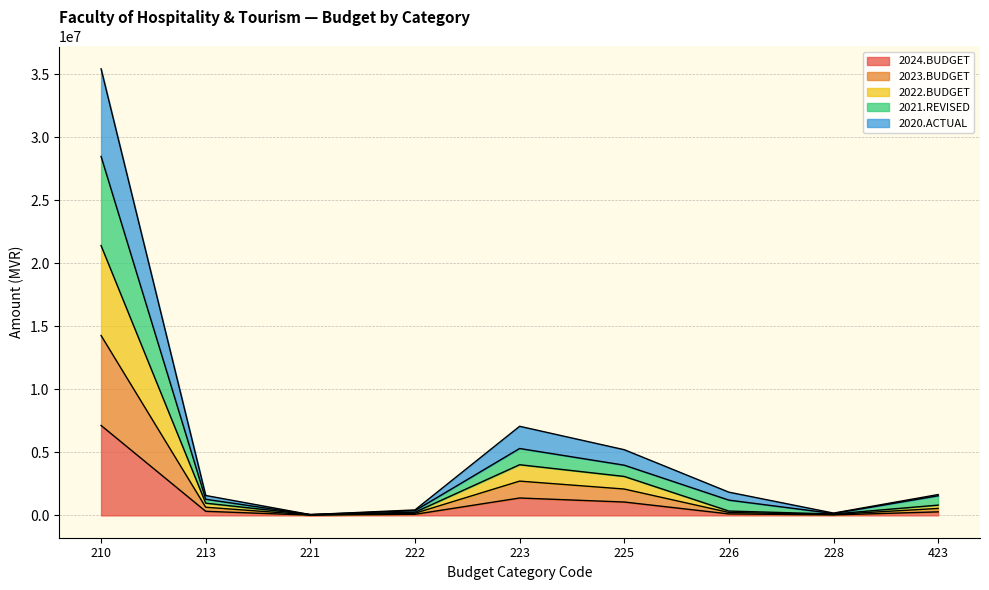

At which category is the sum across all series the highest?

210